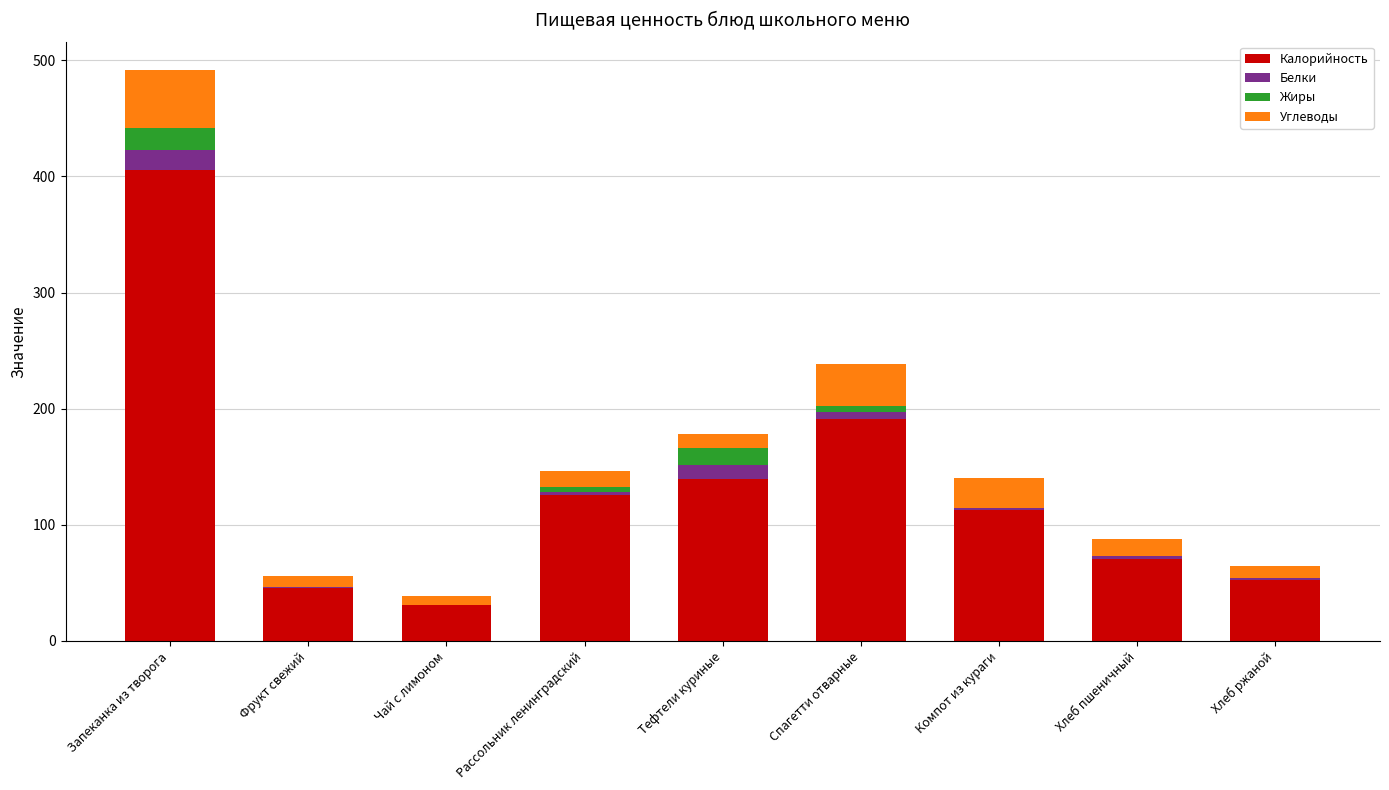

At which label does Калорийность reach its peak?

Запеканка из творога